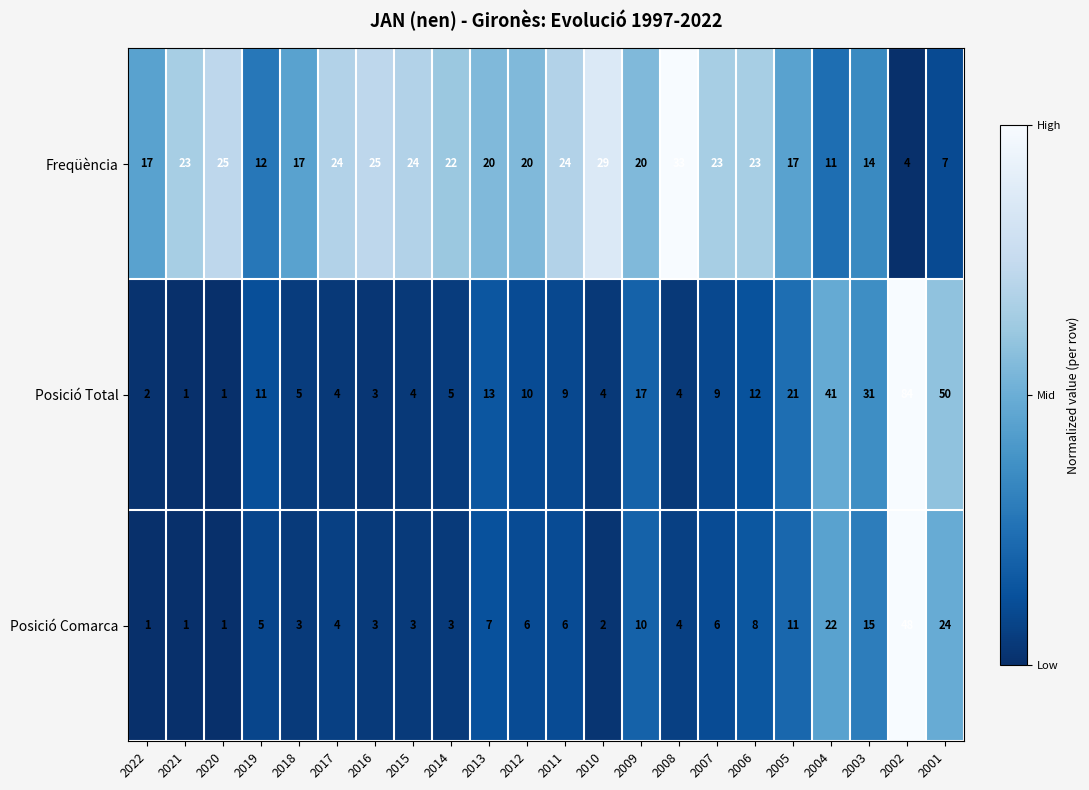

True or false: Posició Comarca has a value of 7 at 2001.

False